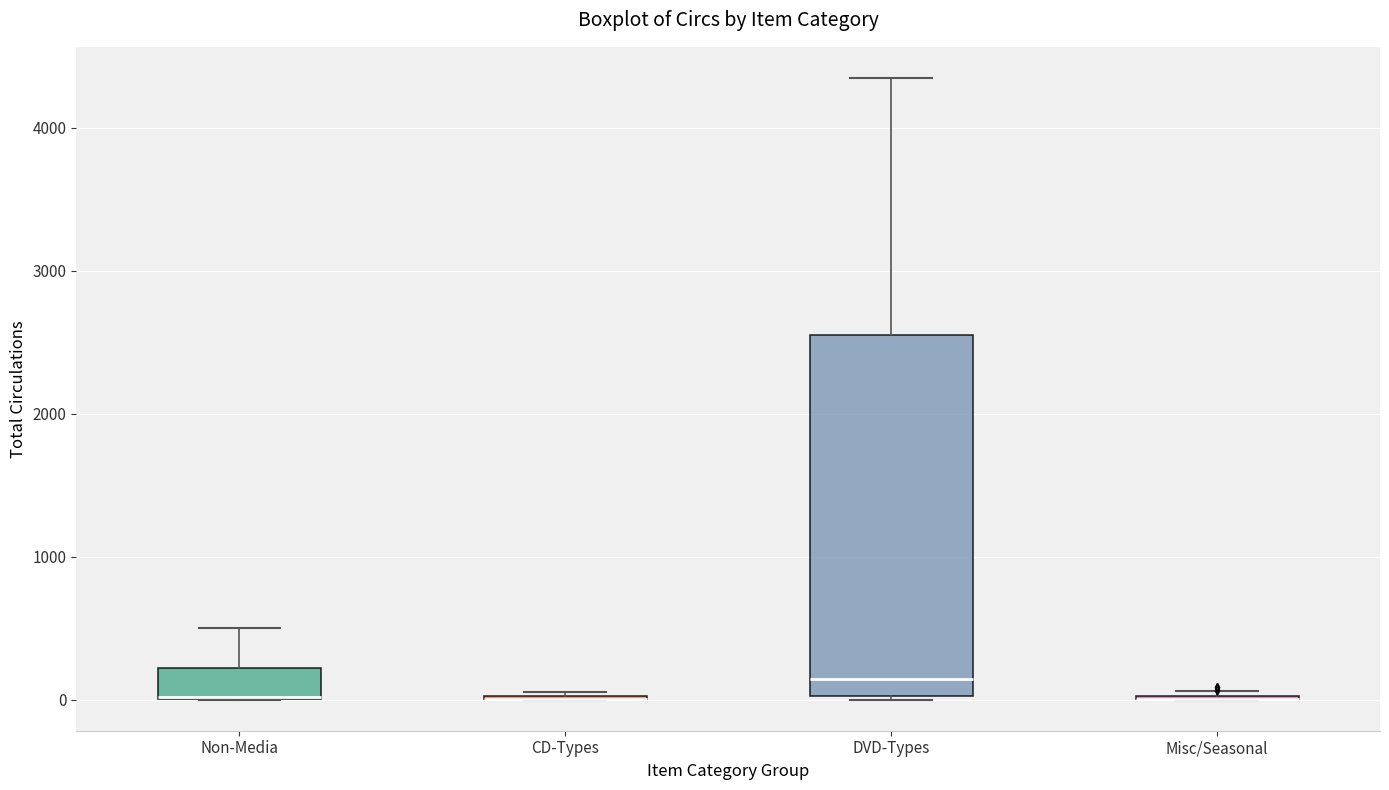

Reading left to right, transcribe this box plot: for each box, give where its median line is, the range the box spans, and where its two whiskers end, as read against the y-axis. The values are not printed on the chart, so give them approximately, as read against the axis.

Non-Media: median 0 (drawn on the box's lower edge), box 0 to 200, whiskers 0 to 500
CD-Types: box collapsed to a line at 0, whiskers 0 to 100
DVD-Types: median 100, box 0 to 2500, whiskers 0 to 4300
Misc/Seasonal: box collapsed to a line at 0, whiskers 0 to 100